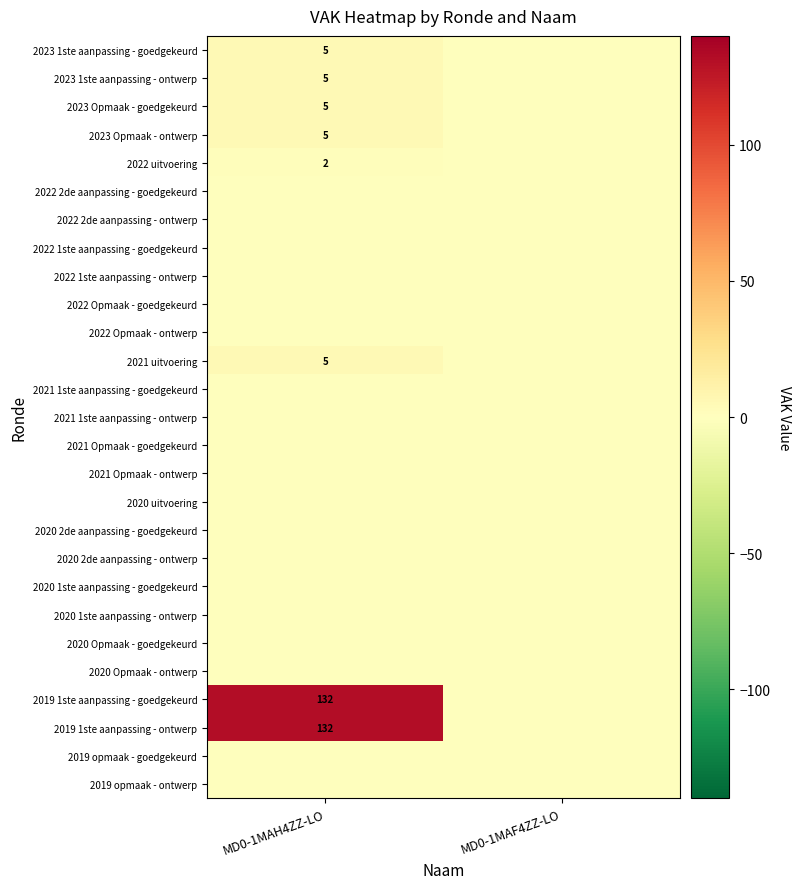

Is it true that 2023 Opmaak - ontwerp equals 5 at MD0-1MAH4ZZ-LO?

True